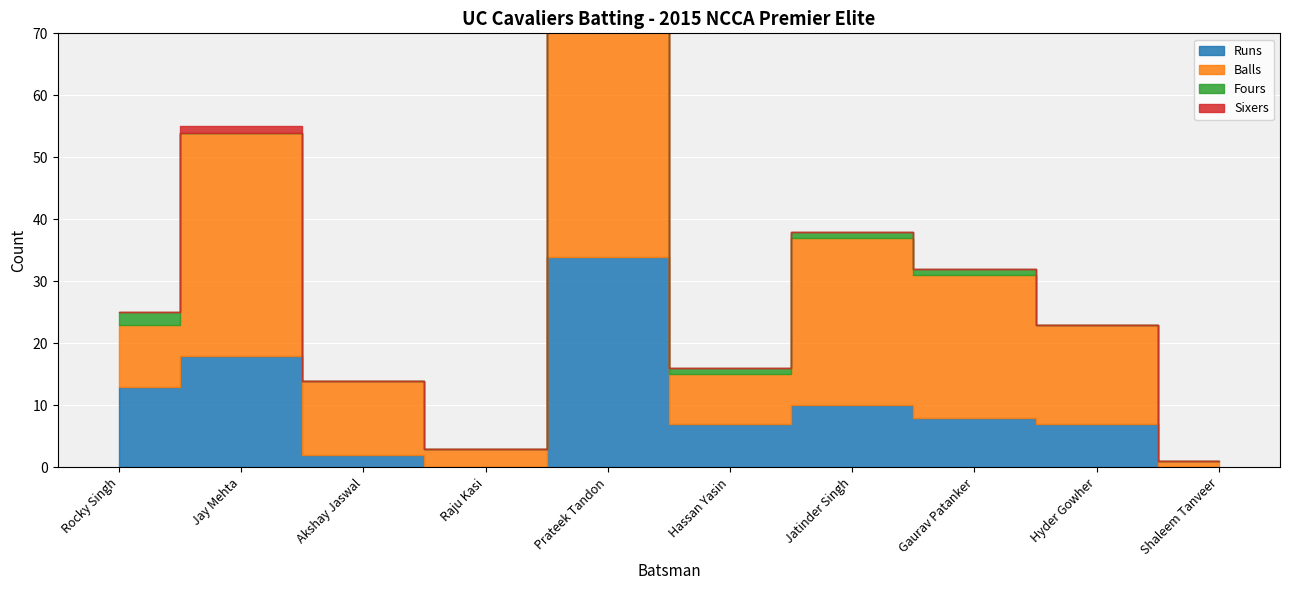

Rank the series by their maximum value, from highest to lowest.

Balls, Runs, Fours, Sixers